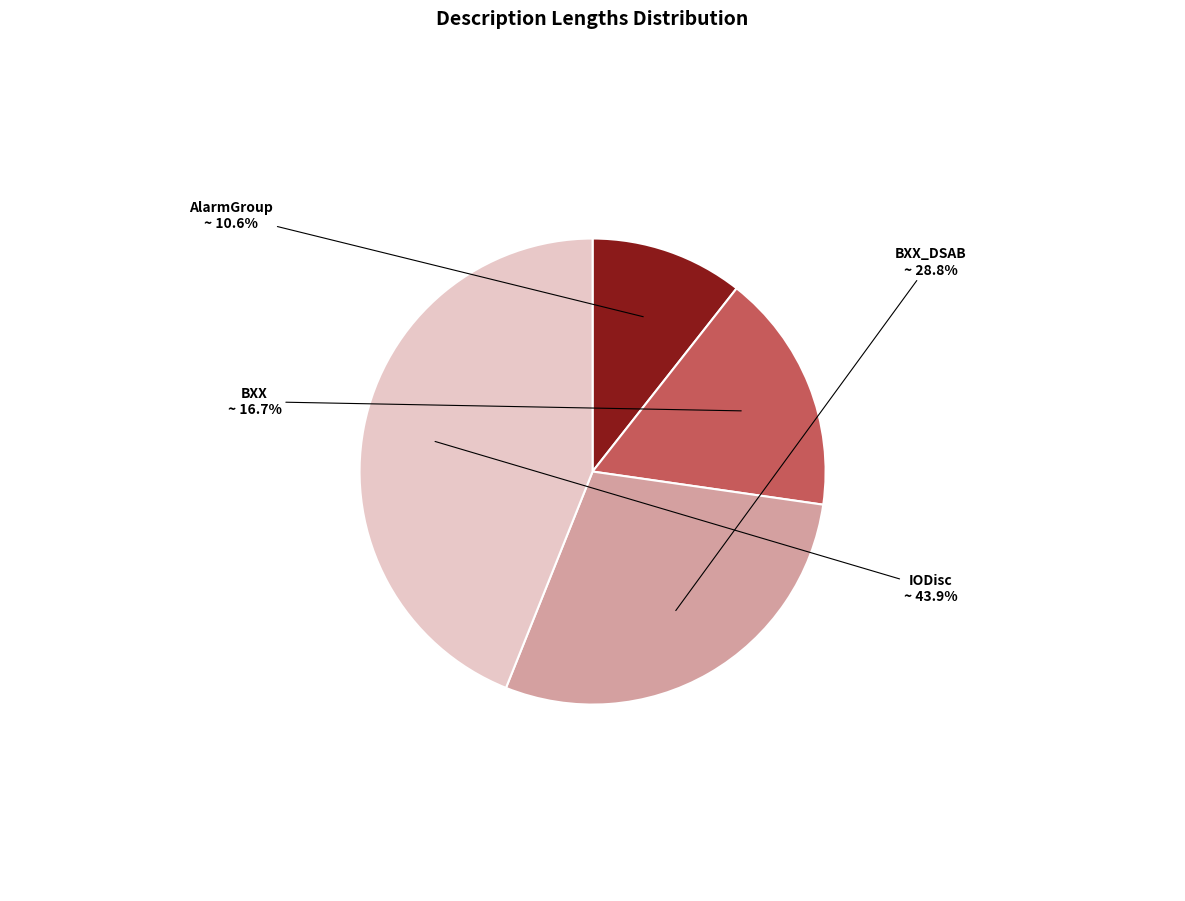

True or false: BXX accounts for 17% of the total.

True